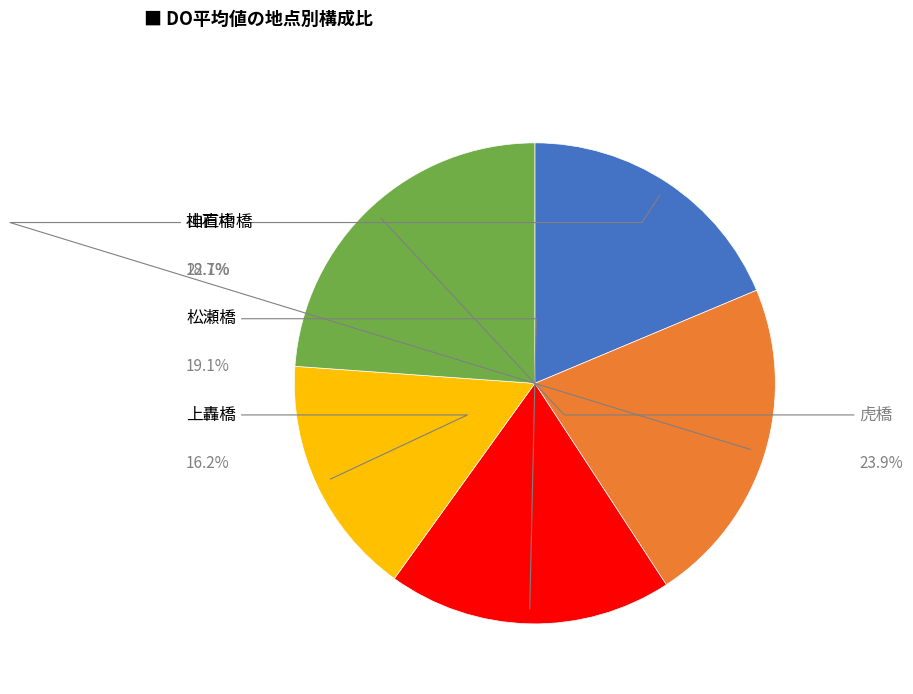

Does 虎橋 represent more than half of the total?

No